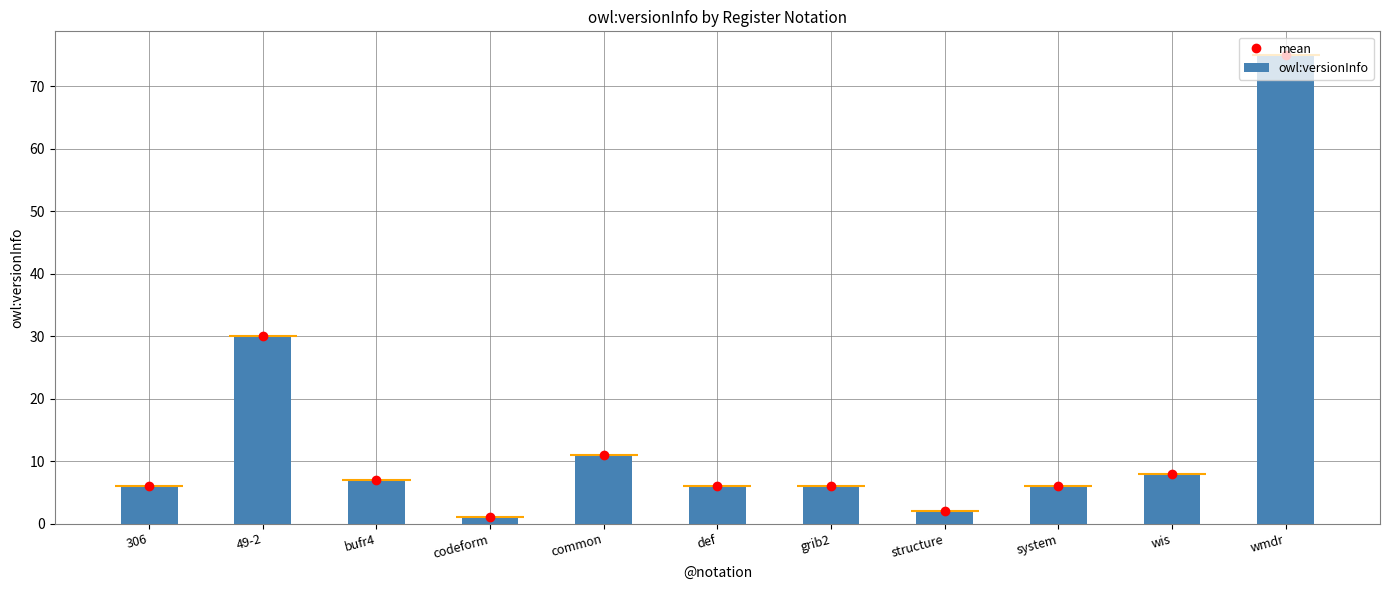

Is it true that owl:versionInfo equals 0 at codeform?

False